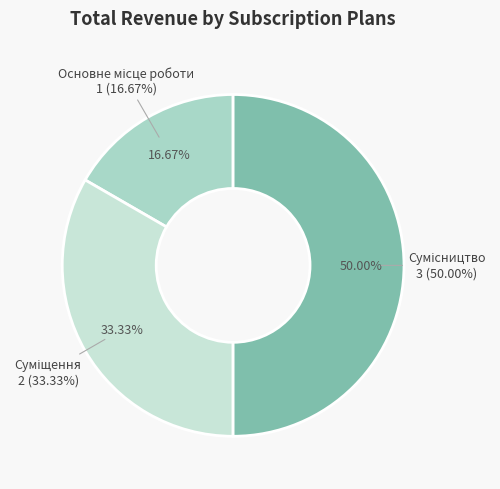

Is it true that Сумісництво is 50% of the pie?

True